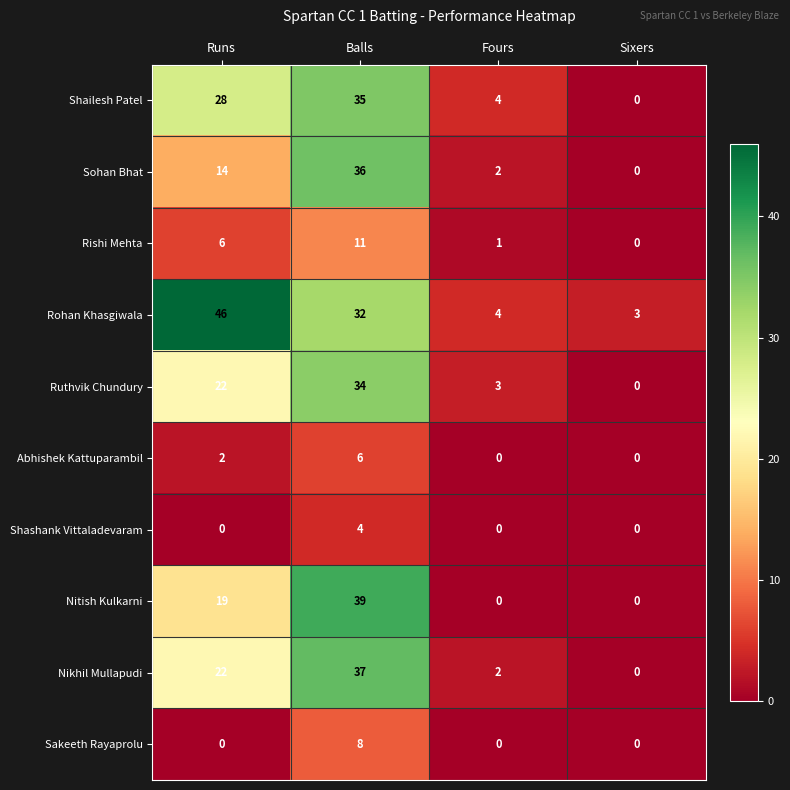

Which series has the widest spread of values?

Rohan Khasgiwala